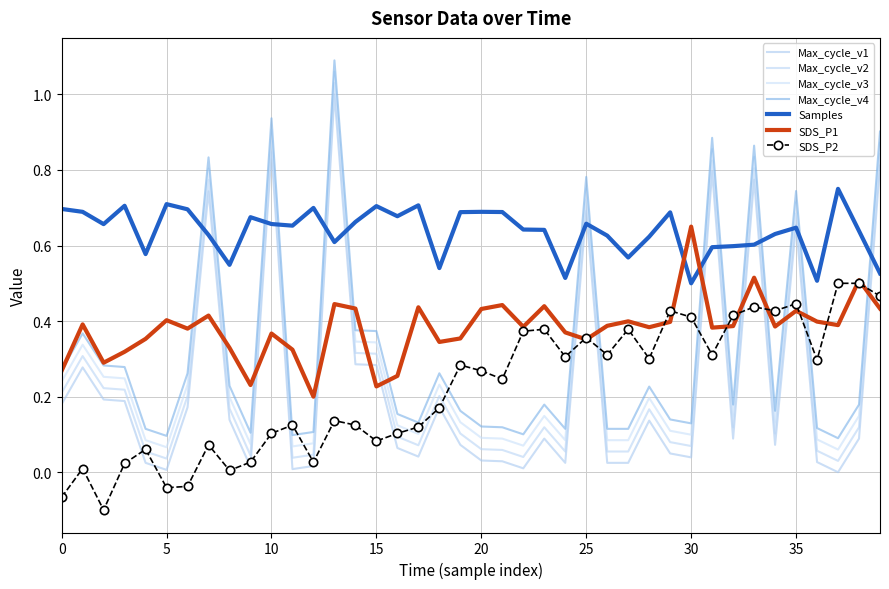

Which category has the highest value across all series?

13